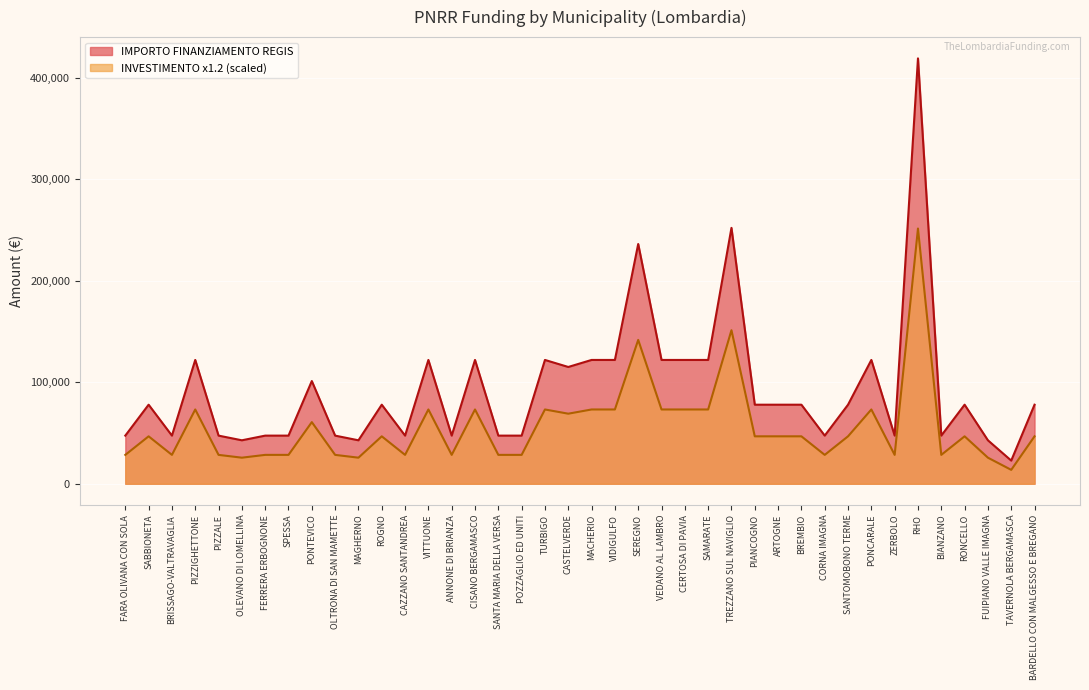

List the labels in order of value, largest first.

RHO, TREZZANO SUL NAVIGLIO, SEREGNO, PIZZIGHETTONE, VITTUONE, CISANO BERGAMASCO, TURBIGO, MACHERIO, VIDIGULFO, VEDANO AL LAMBRO, CERTOSA DI PAVIA, SAMARATE, PONCARALE, CASTELVERDE, PONTEVICO, SABBIONETA, ROGNO, PIANCOGNO, ARTOGNE, BREMBIO, SANTOMOBONO TERME, RONCELLO, BARDELLO CON MALGESSO E BREGANO, FARA OLIVANA CON SOLA, BRISSAGO-VALTRAVAGLIA, PIZZALE, FERRERA ERBOGNONE, SPESSA, OLTRONA DI SAN MAMETTE, CAZZANO SANTANDREA, ANNONE DI BRIANZA, SANTA MARIA DELLA VERSA, POZZAGLIO ED UNITI, CORNA IMAGNA, ZERBOLO, BIANZANO, OLEVANO DI LOMELLINA, MAGHERNO, FUIPIANO VALLE IMAGNA, TAVERNOLA BERGAMASCA